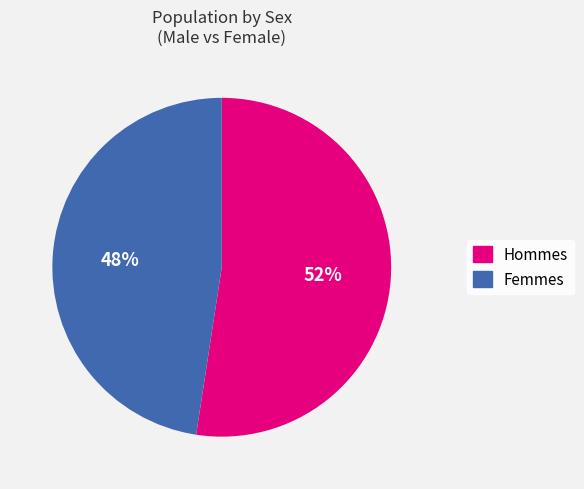

Is there any slice that represents more than half of the pie?

Yes